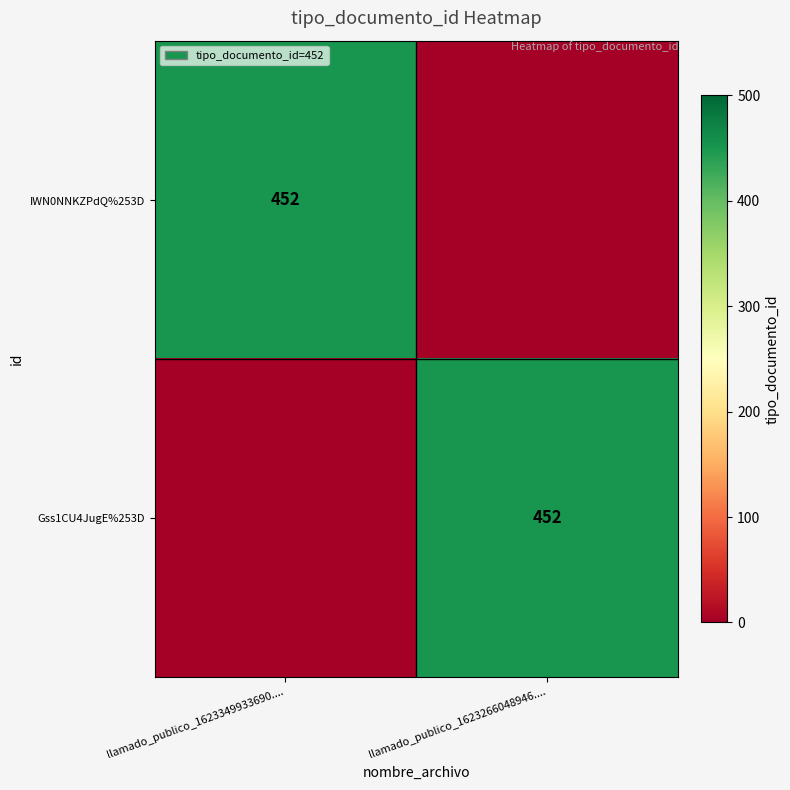

The value of Gss1CU4JugE%253D at llamado_publico_1623266048946.... is 186. True or false?

False